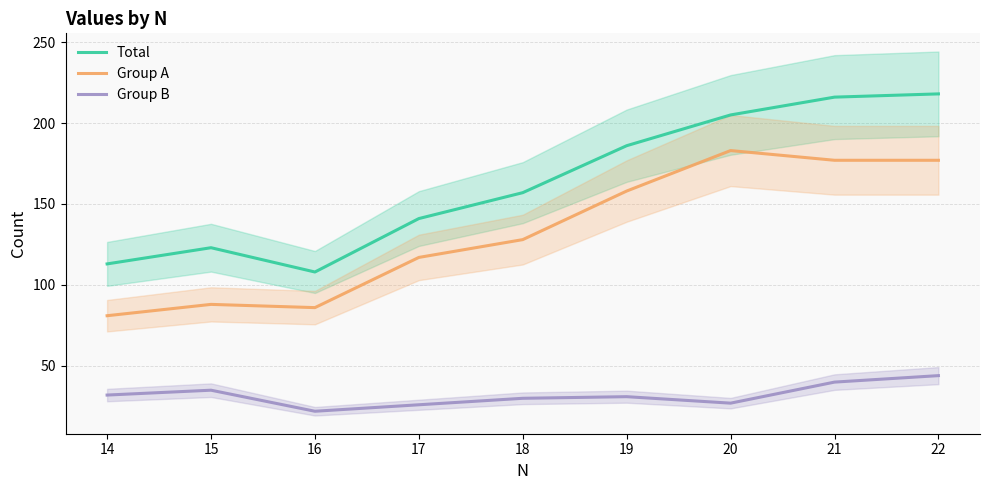

List the series in order of their overall mean, lowest first.

Group B, Group A, Total